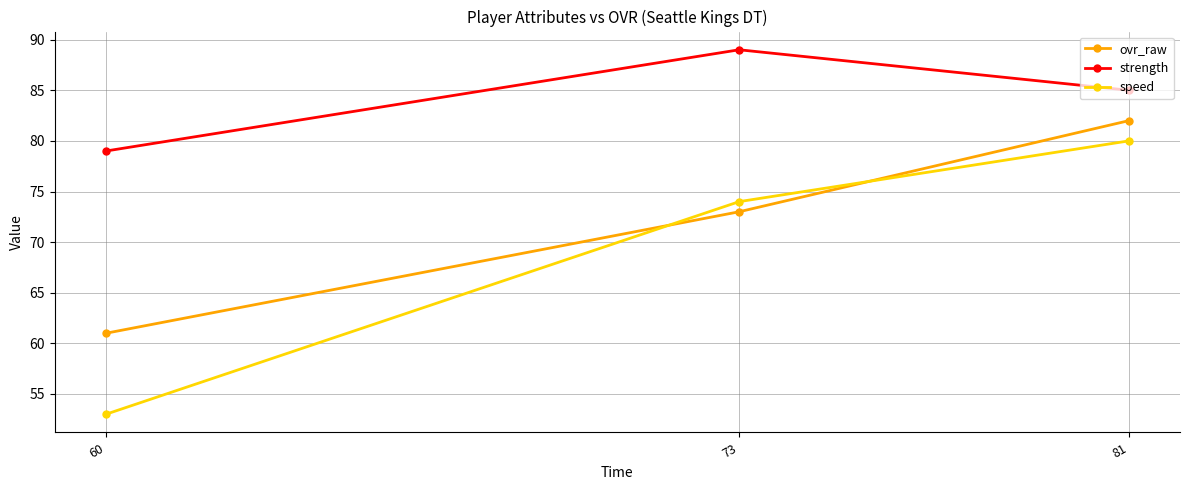

What is the value of the speed point at the 3rd from the left?

80